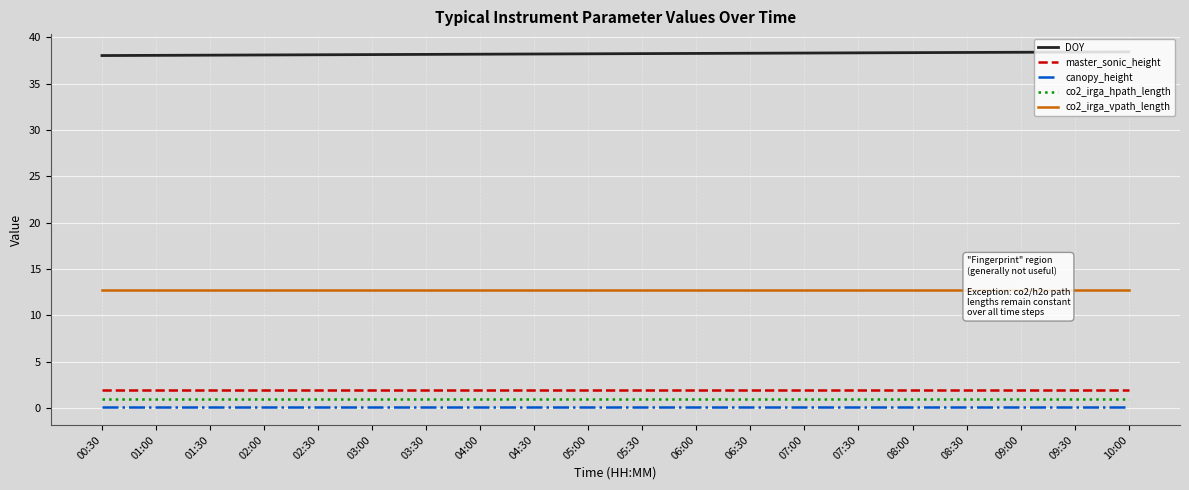

How many categories are shown in the chart?

20